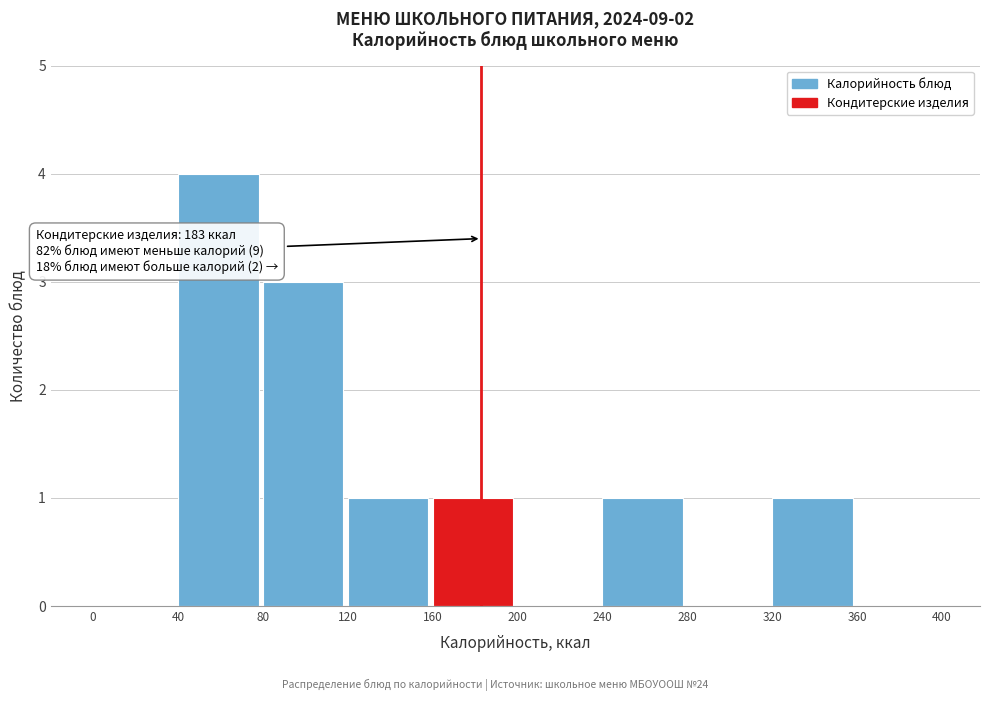

Which range on the x-axis has the tallest bar?

40 to 80